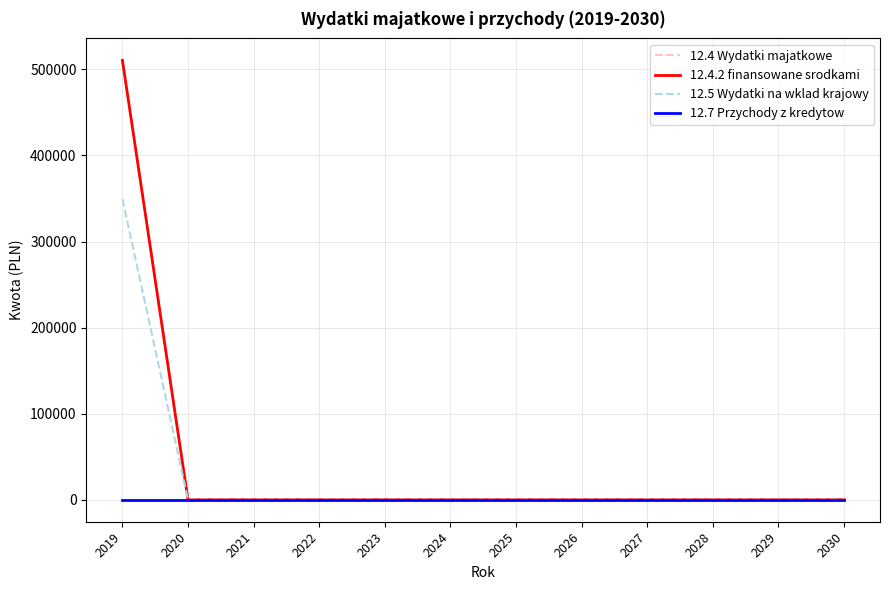

Reading left to right, transcribe all the data shown in this chart.

12.4 Wydatki majatkowe: 2019=510440.7	2020=0.0	2021=0.0	2022=0.0	2023=0.0	2024=0.0	2025=0.0	2026=0.0	2027=0.0	2028=0.0	2029=0.0	2030=0.0
12.4.2 finansowane srodkami: 2019=510440.7	2020=0.0	2021=0.0	2022=0.0	2023=0.0	2024=0.0	2025=0.0	2026=0.0	2027=0.0	2028=0.0	2029=0.0	2030=0.0
12.5 Wydatki na wklad krajowy: 2019=349347.7	2020=0.0	2021=0.0	2022=0.0	2023=0.0	2024=0.0	2025=0.0	2026=0.0	2027=0.0	2028=0.0	2029=0.0	2030=0.0
12.7 Przychody z kredytow: 2019=0.0	2020=0.0	2021=0.0	2022=0.0	2023=0.0	2024=0.0	2025=0.0	2026=0.0	2027=0.0	2028=0.0	2029=0.0	2030=0.0